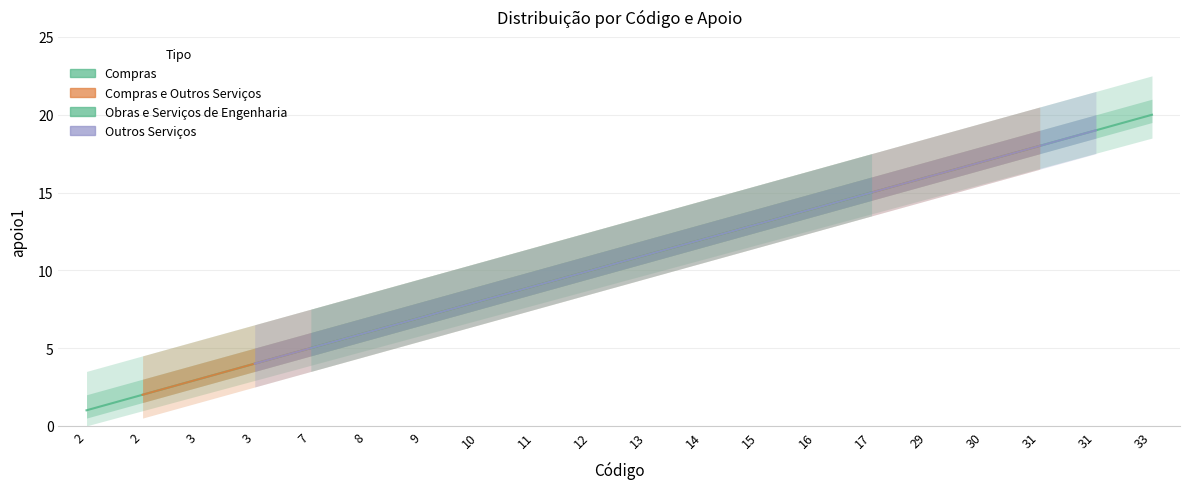

At which category does the chart reach its minimum across all series?

2